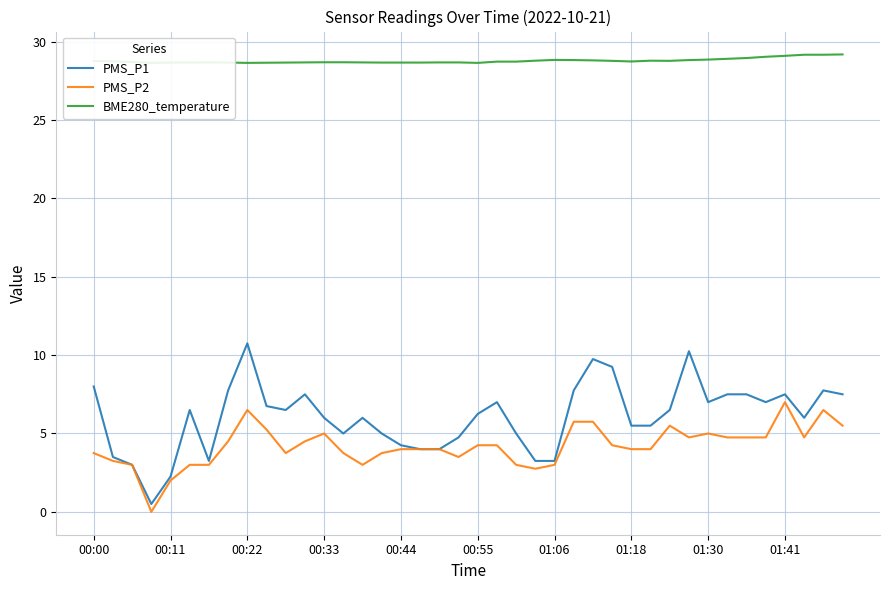

How many interior local valleys does the PMS_P2 series have?

7